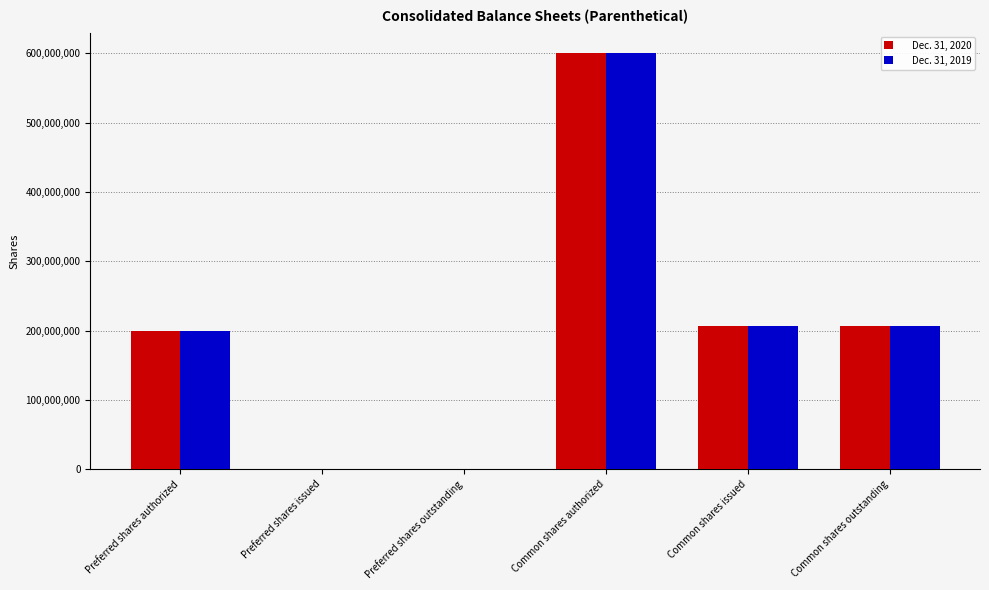

Are the bars grouped side by side (vs. stacked)?

Yes